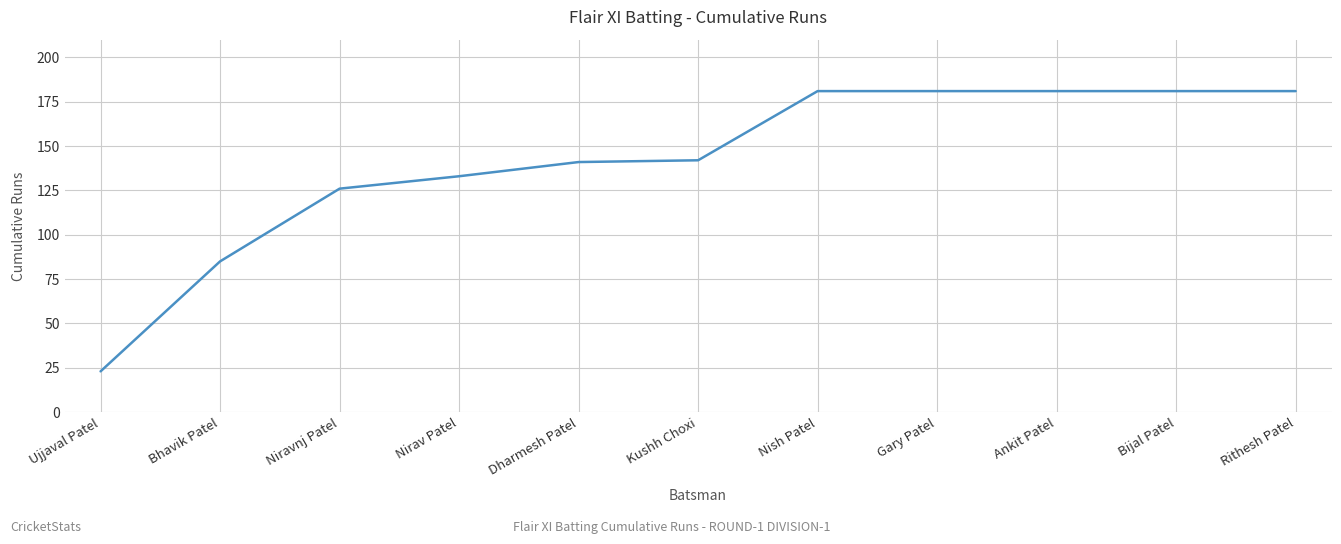

Is it true that the value at Ankit Patel is 107?

False